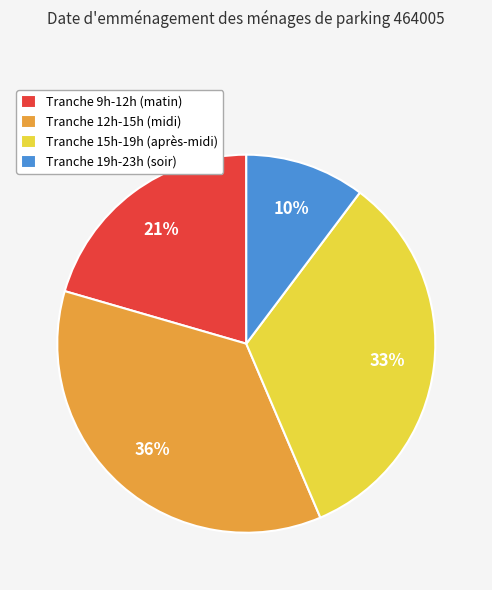

How many slices are in this pie chart?

4